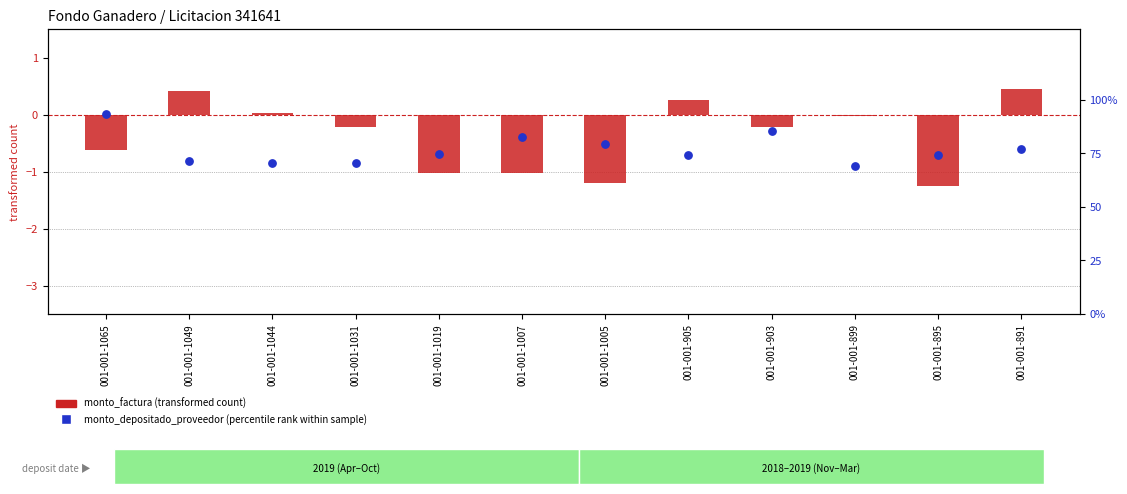

Is the value of monto_depositado_proveedor (percentile rank within sample) at 001-001-1044 greater than the value of monto_factura (transformed count) at 001-001-1007?

Yes